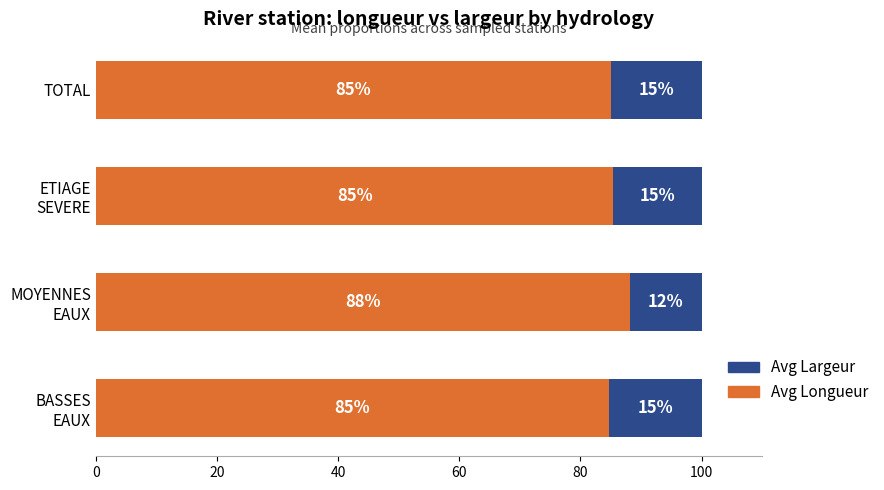

What is the lowest value of the Avg Longueur series?

84.7